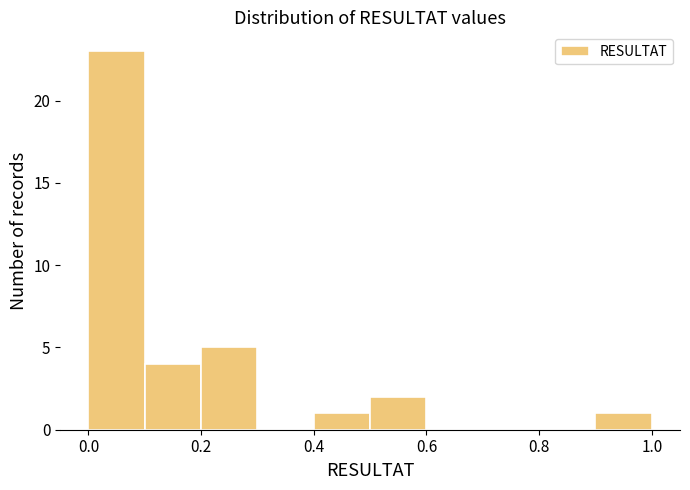

What is the height of the bar covering 0.4 to 0.5 on the x-axis? The values are not printed on the chart, so give them approximately, as read against the axis.

1